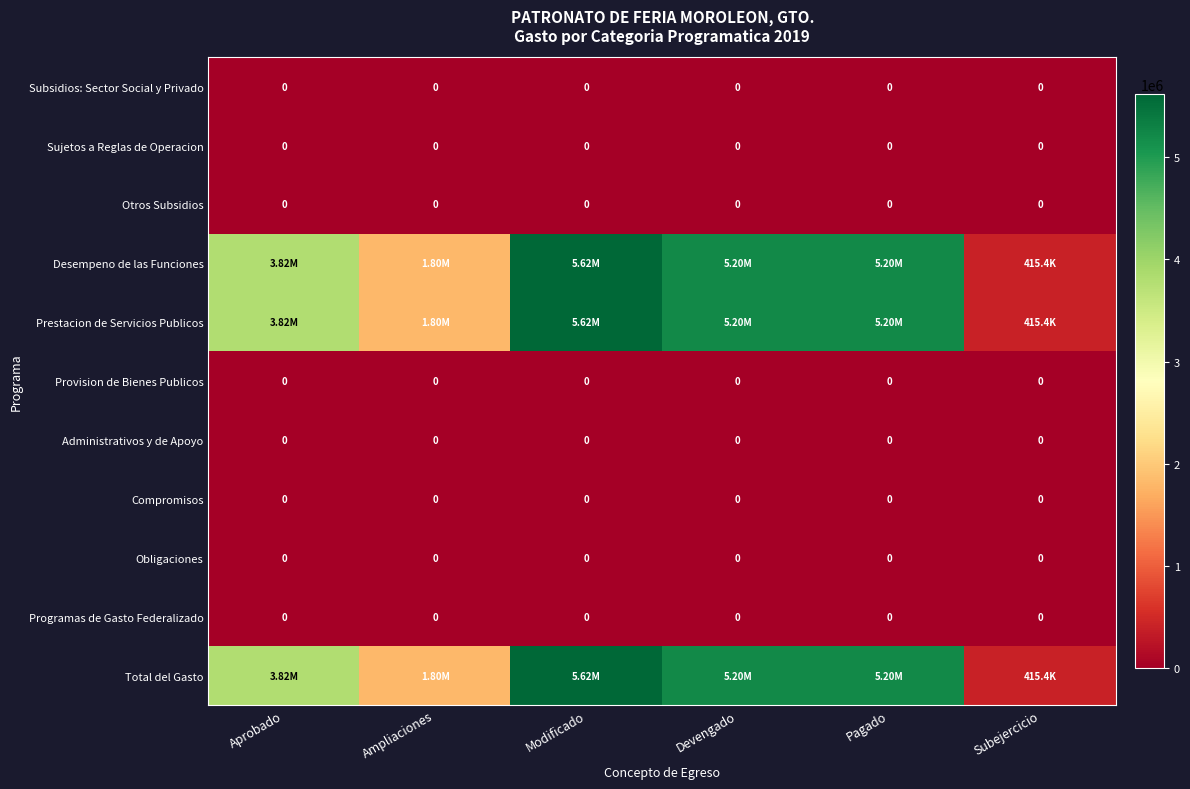

How many series are shown in this chart?

11